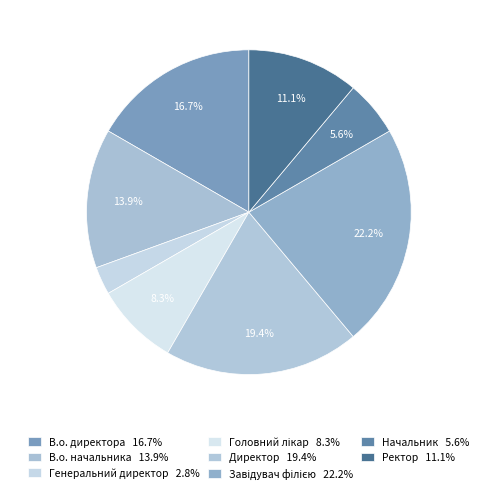

To the nearest percent, what is the combined percentage of В.о. начальника and Головний лікар?

22%